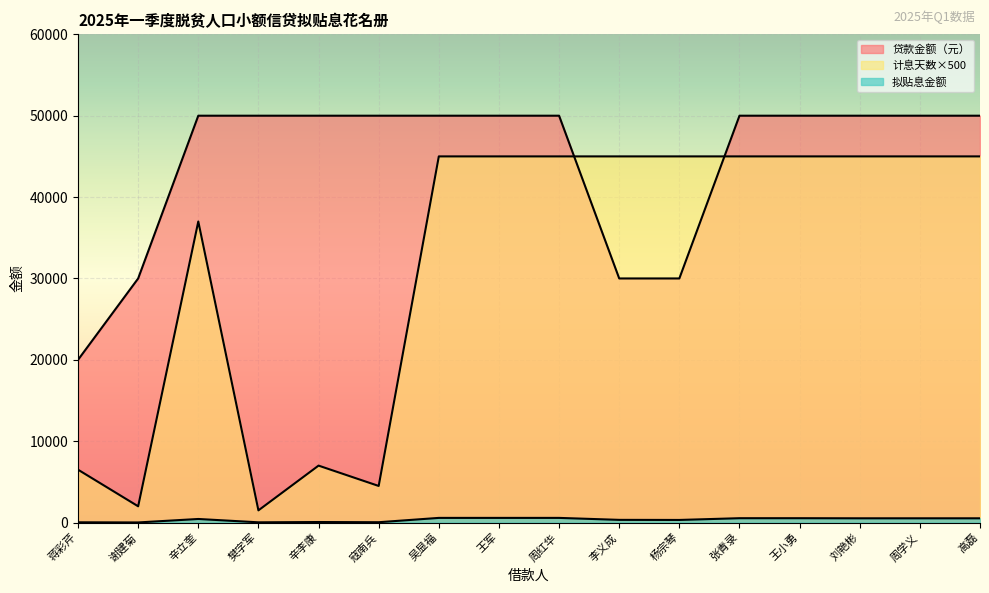

What is the spread (max minus min) of values at 张青录?

49462.5